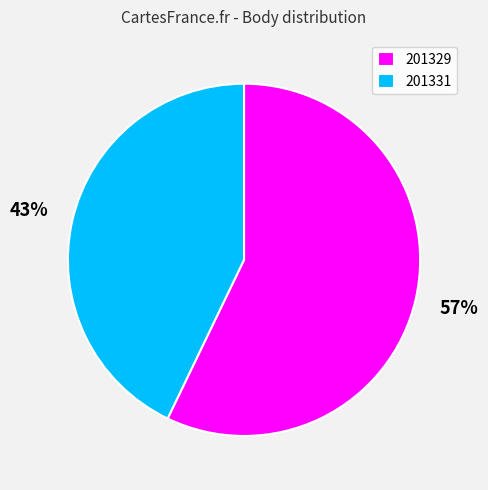

How many segments does this pie chart have?

2